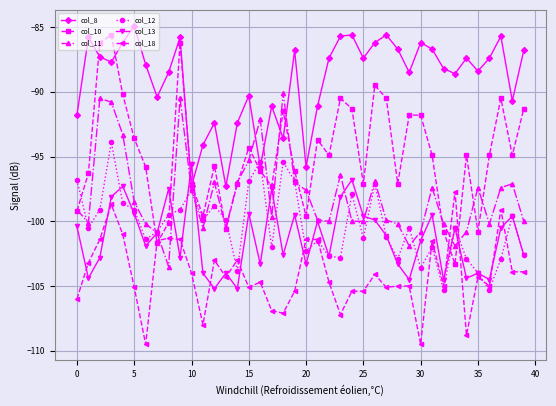

What are all the series names shown in the legend?

col_8, col_10, col_11, col_12, col_13, col_18